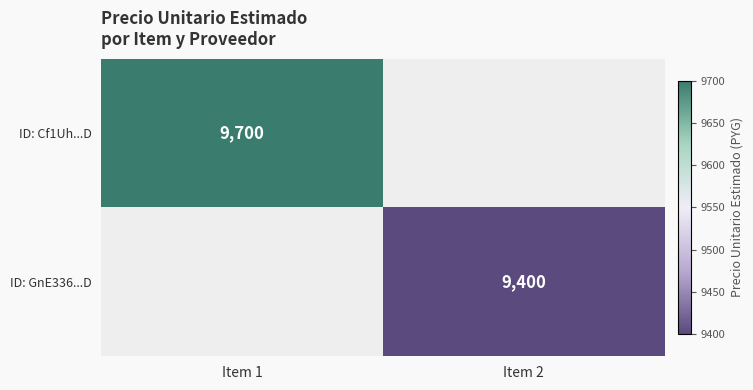

Is it true that ID: Cf1Uh...D equals 9700 at Item 1?

True